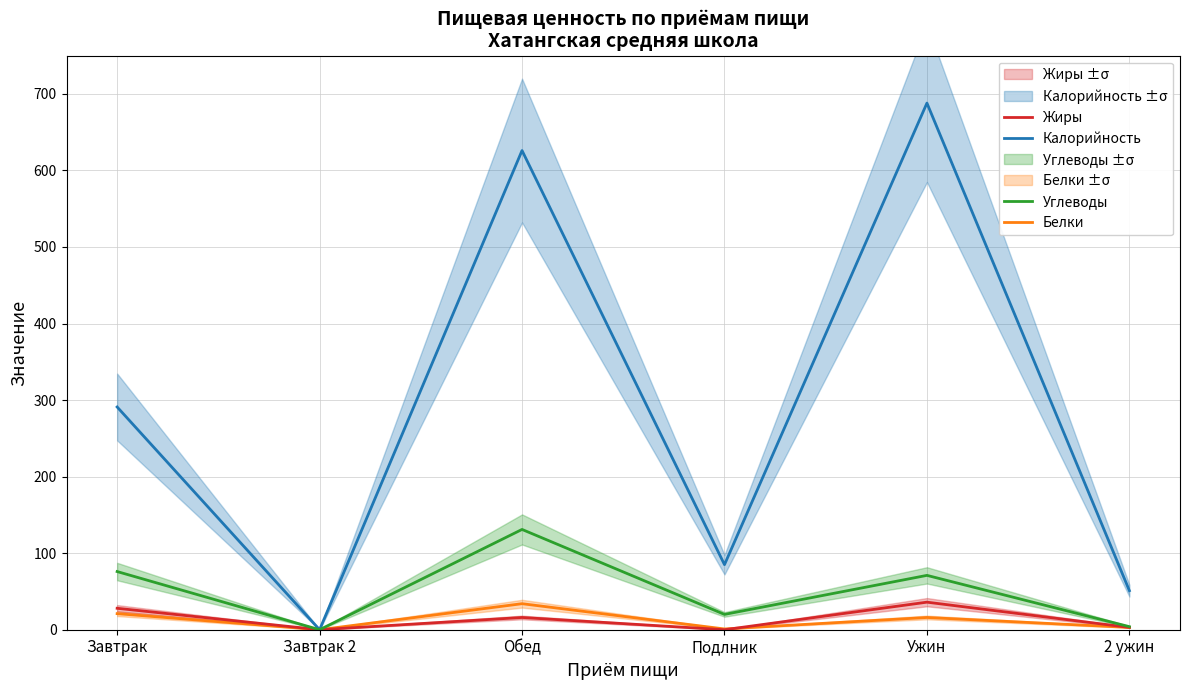

True or false: Калорийность and Углеводы cross at least once.

False